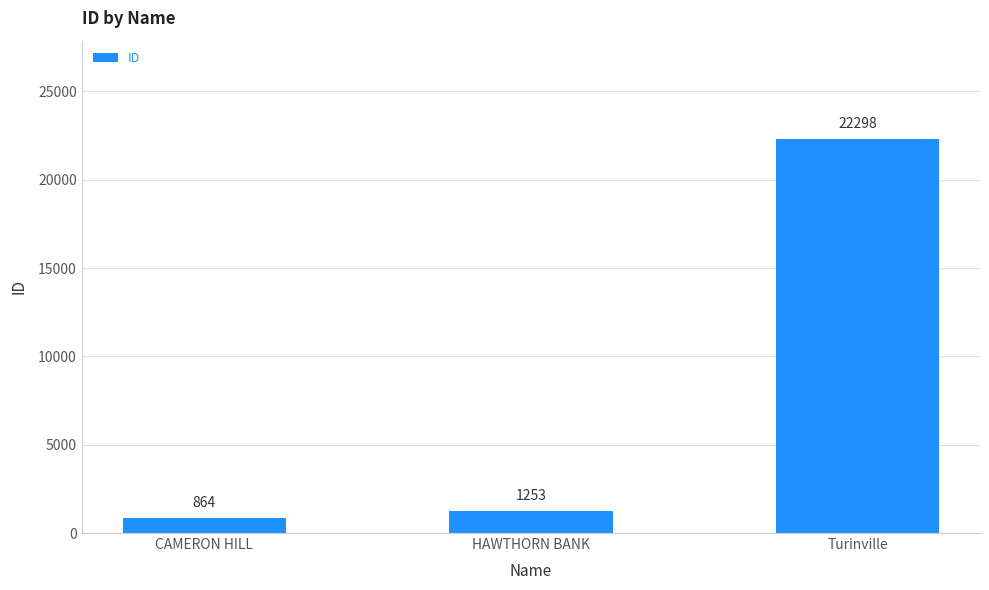

What is the difference between the maximum and second lowest values?

21045